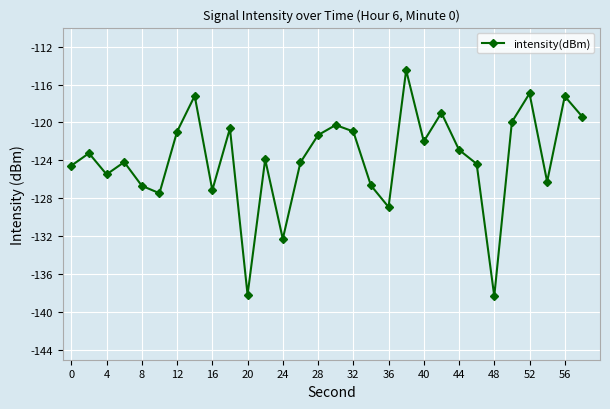

How many points are higher than both their immediate neighbors (excluding endpoints)?

10